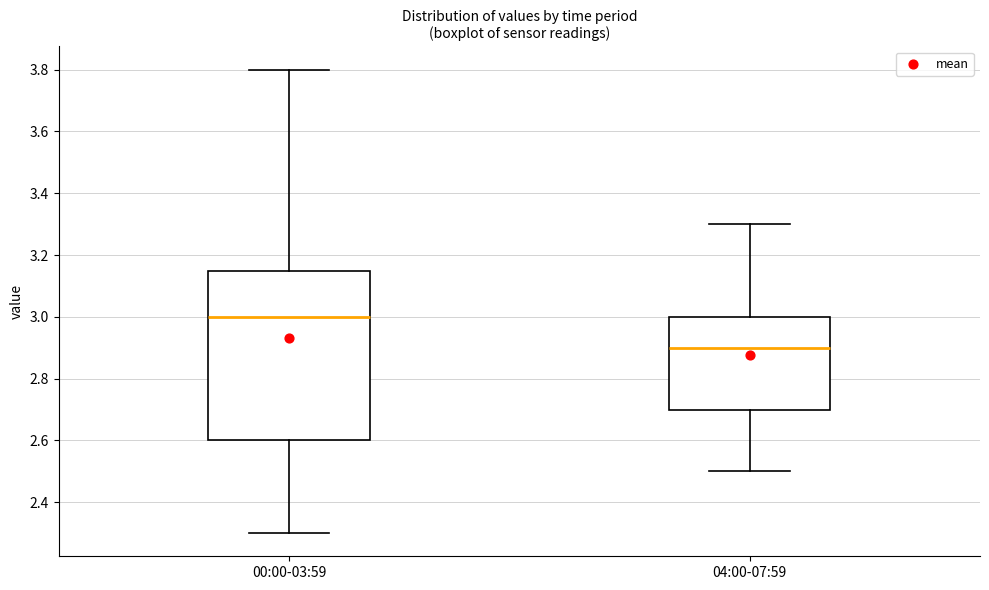

Reading left to right, transcribe this box plot: for each box, give where its median line is, the range the box spans, and where its two whiskers end, as read against the y-axis. The values are not printed on the chart, so give them approximately, as read against the axis.

00:00-03:59: median 3.00, box 2.60 to 3.14, whiskers 2.30 to 3.80
04:00-07:59: median 2.90, box 2.70 to 3.00, whiskers 2.50 to 3.30